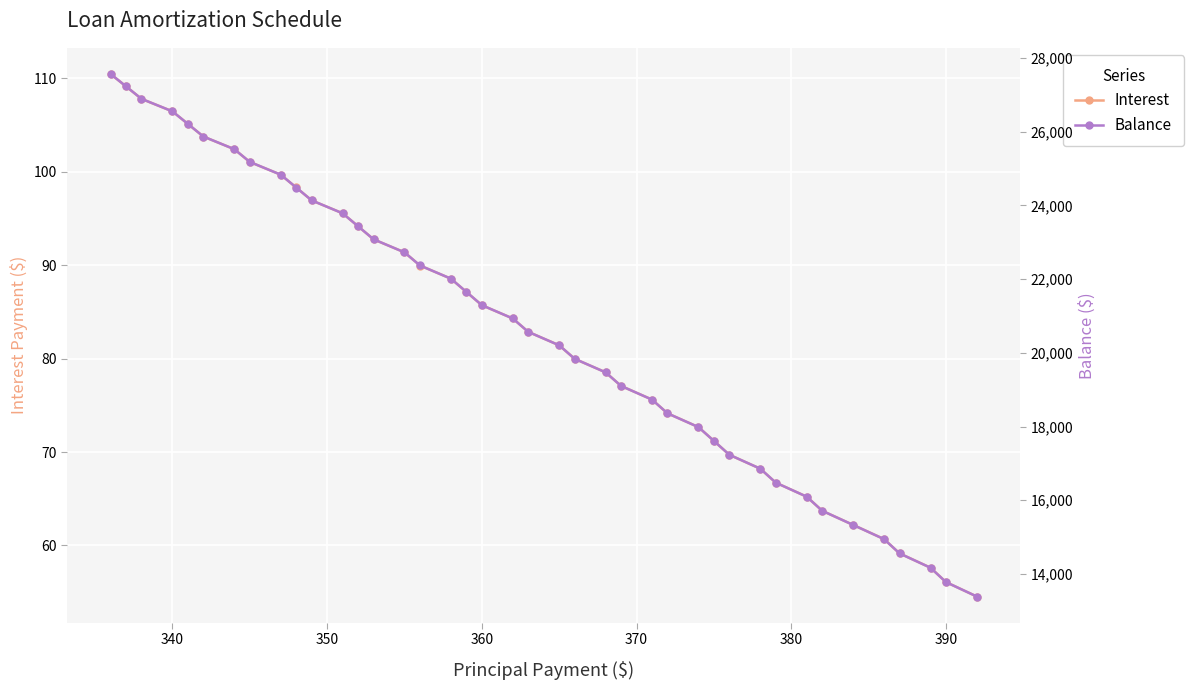

True or false: Interest and Balance cross at least once.

False